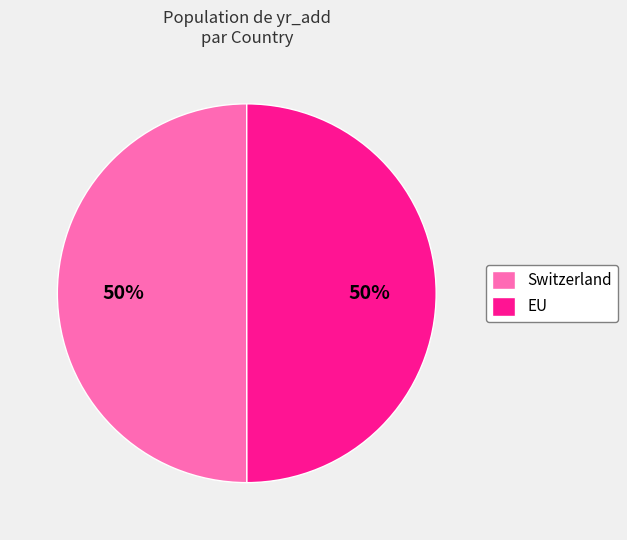

How many slices are in this pie chart?

2